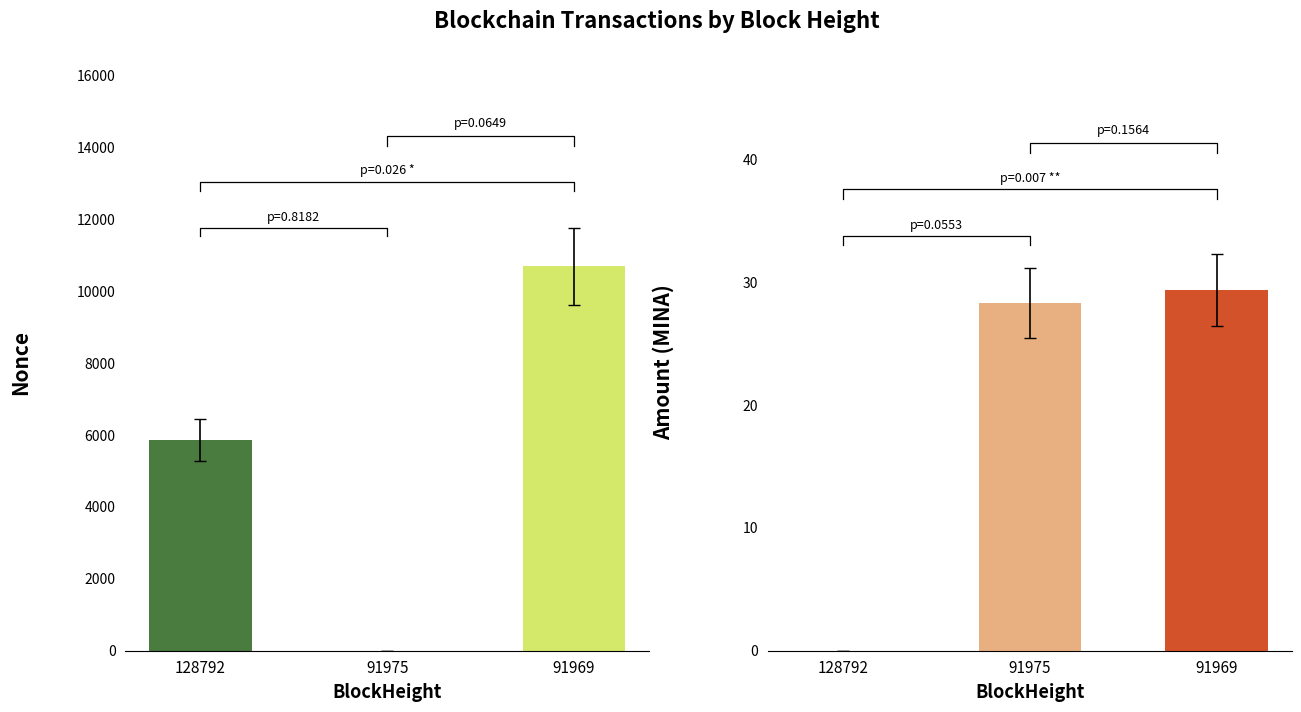

At 91975, list the series in order from smallest to largest.

Nonce, Amount